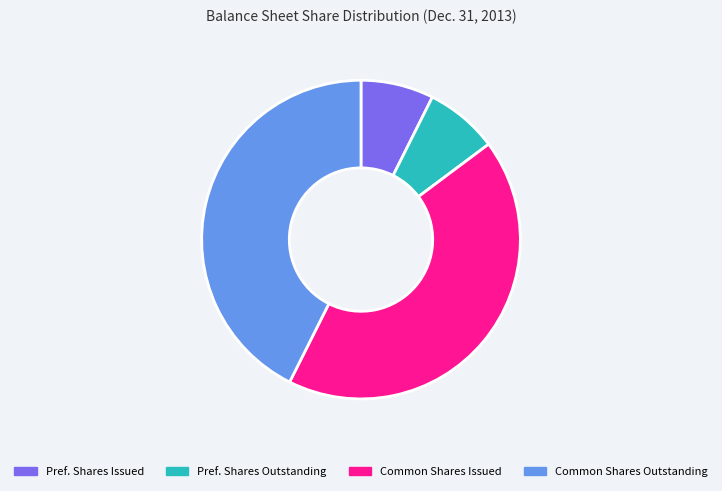

The Pref. Shares Outstanding slice represents 2% of the pie. True or false?

False